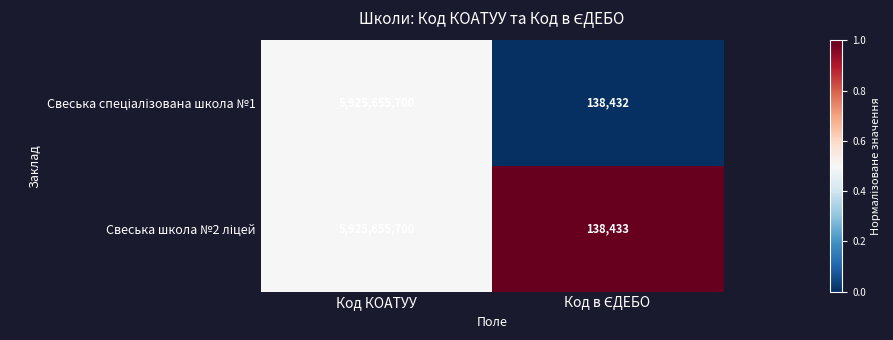

Which category has the highest value across all series?

Код КОАТУУ